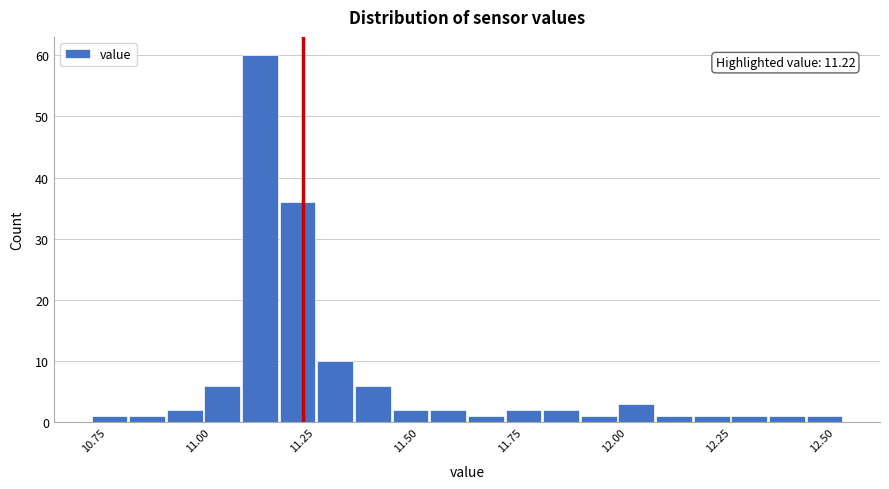

Around what value on the x-axis is the tallest bar? Give the approximate position of its centre, as read against the axis.

11.10